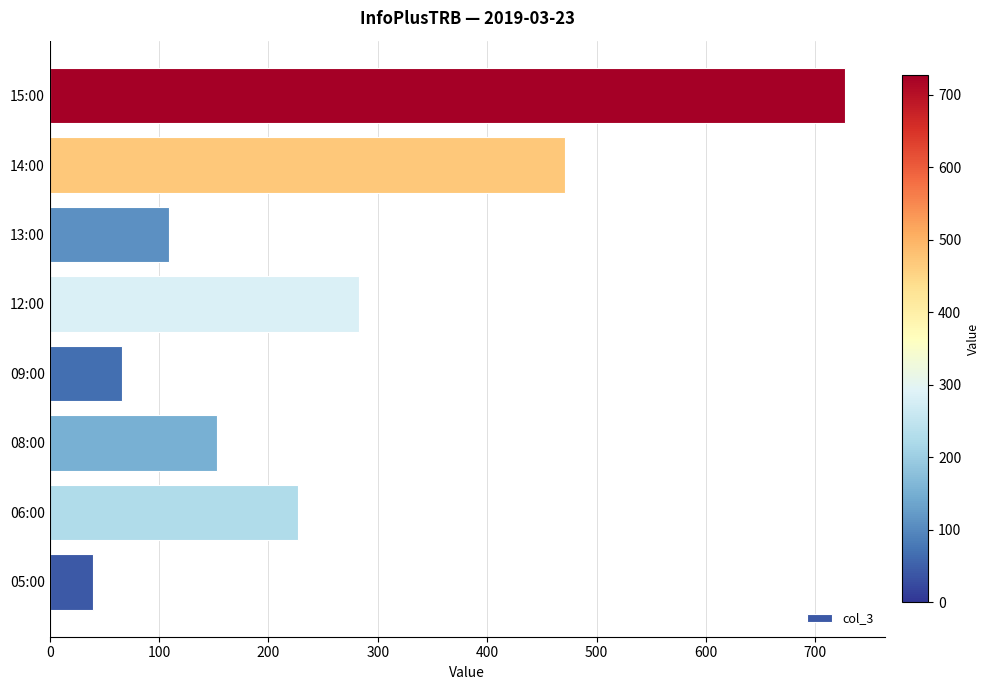

Which has a higher value, 06:00 or 08:00?

06:00